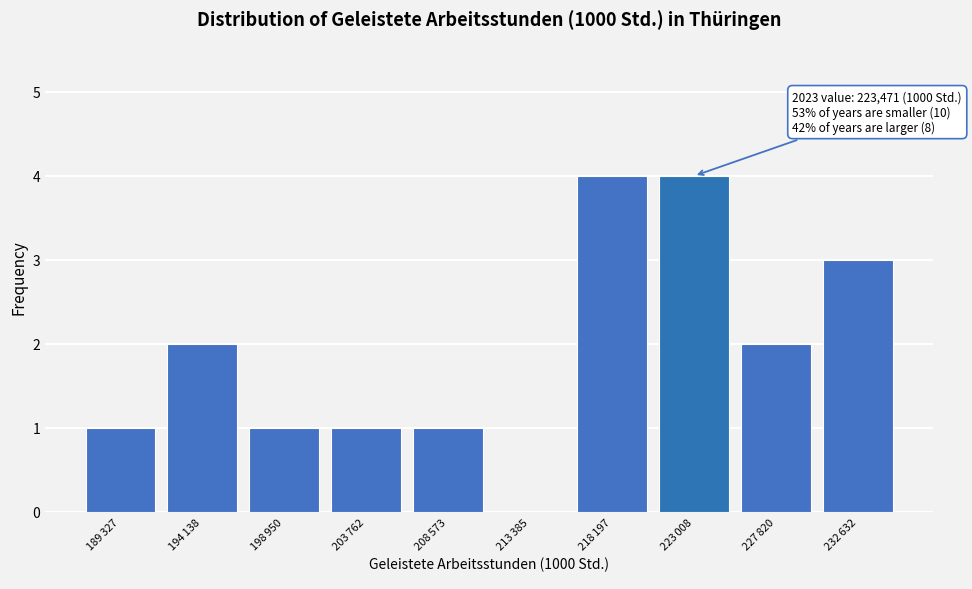

What is the sum of all values?

19